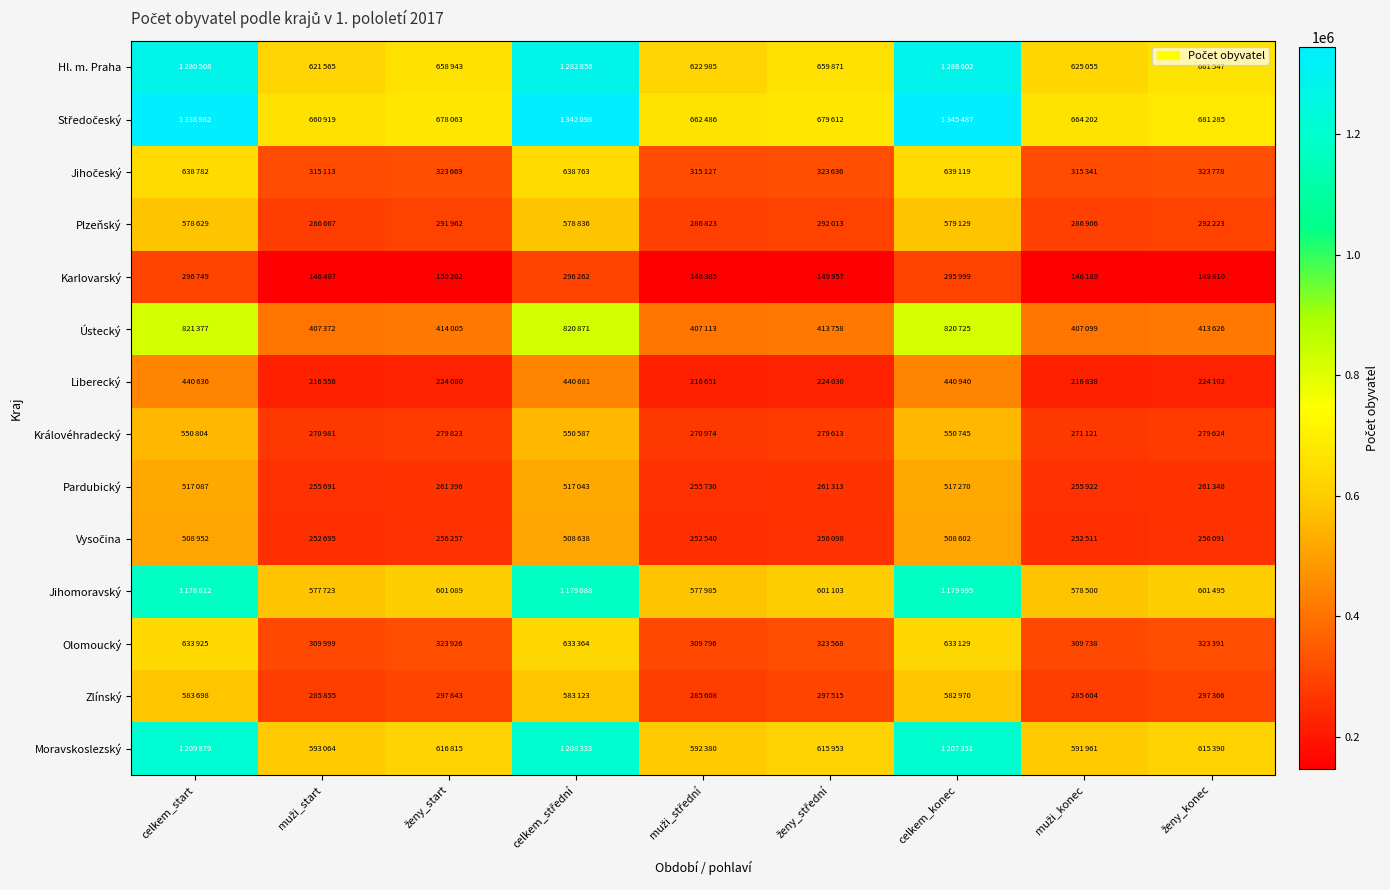

What is the difference between the highest and lowest values at muži_konec?

518013